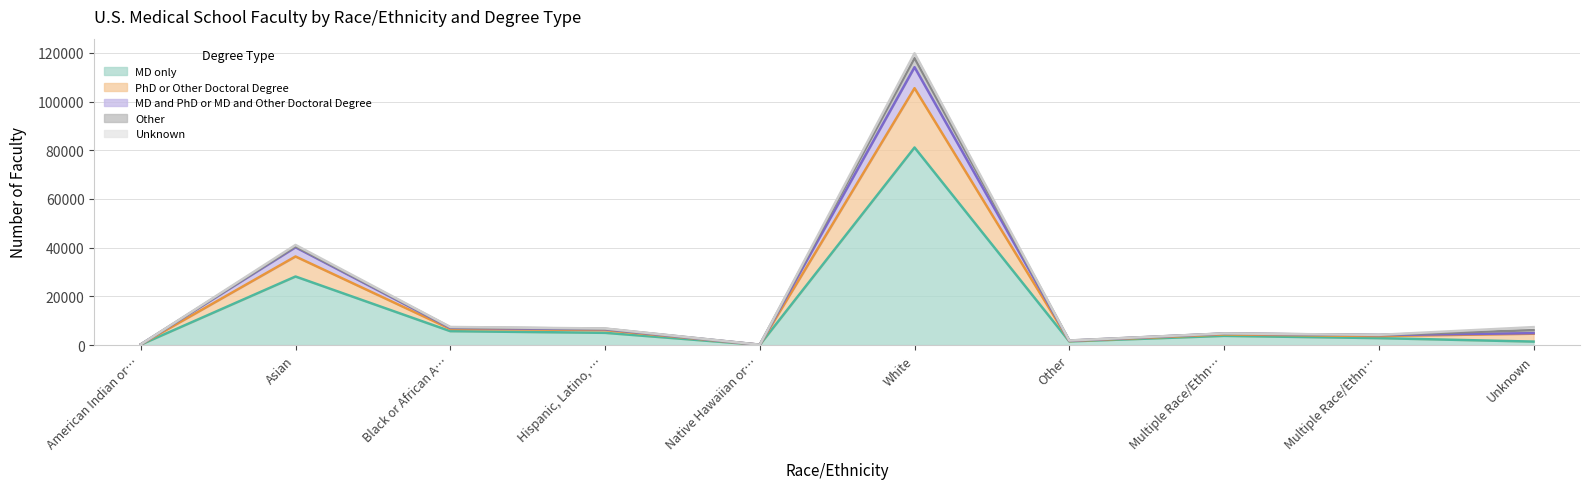

True or false: MD only and PhD or Other Doctoral Degree intersect in this chart.

False